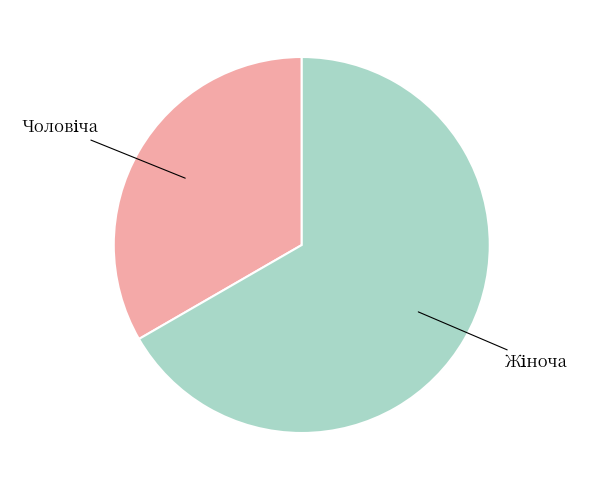

Is there a majority slice in this chart?

Yes